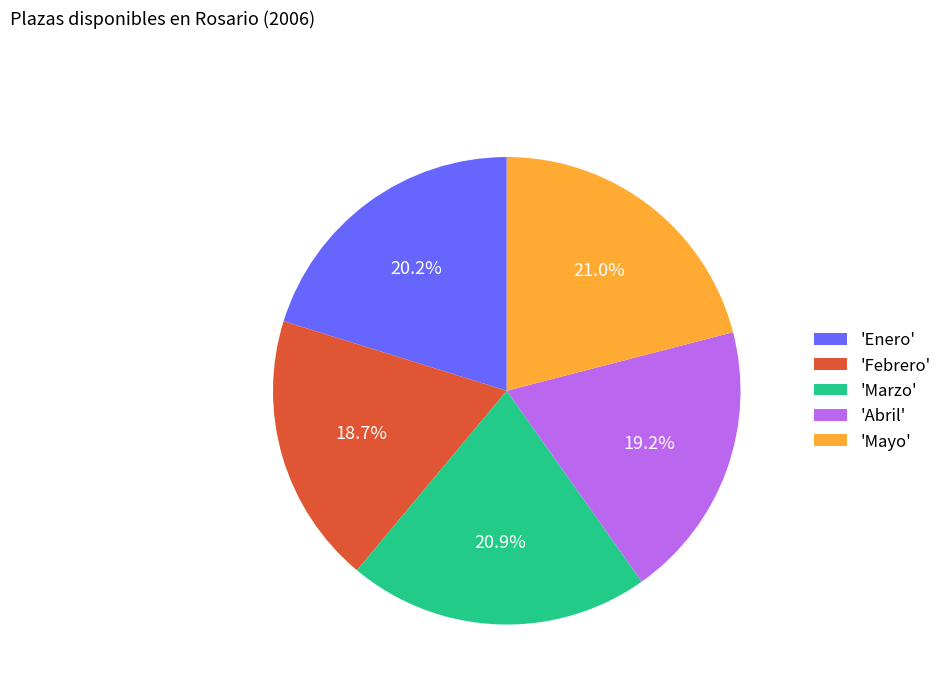

Is there any slice that represents more than half of the pie?

No